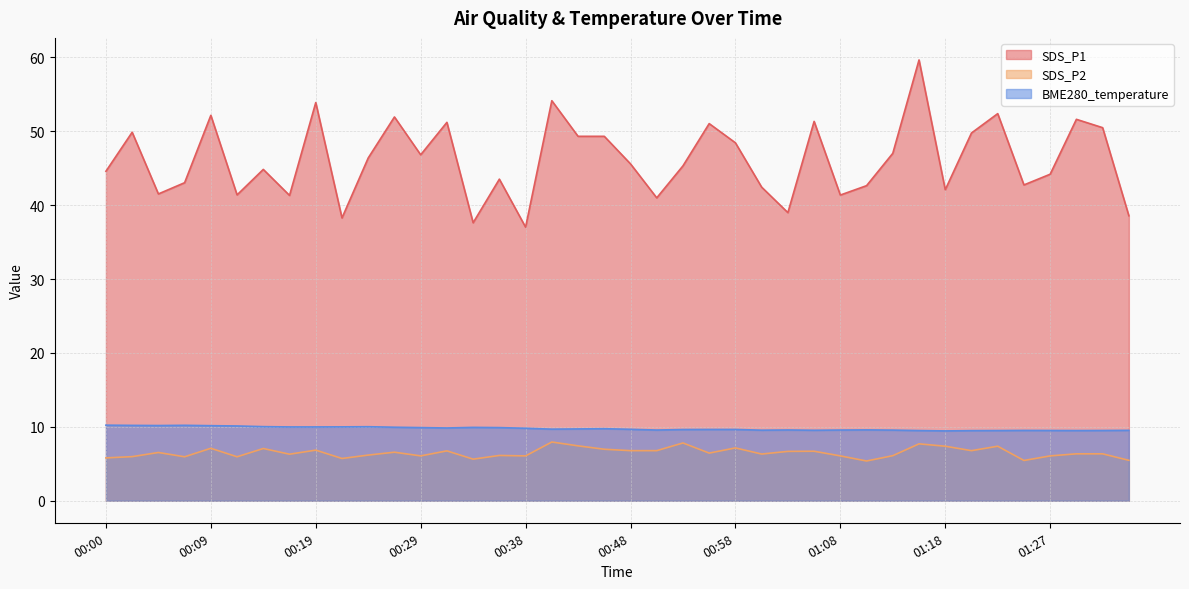

How many distinct data groups are displayed?

3